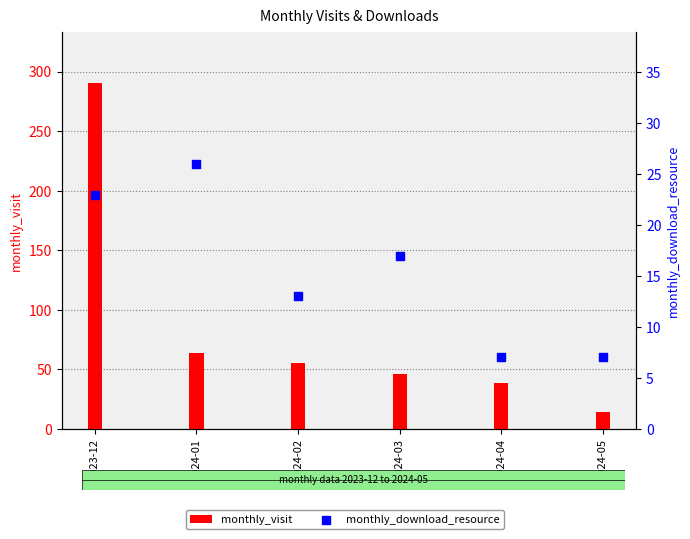

At which category is the sum across all series the highest?

2023-12